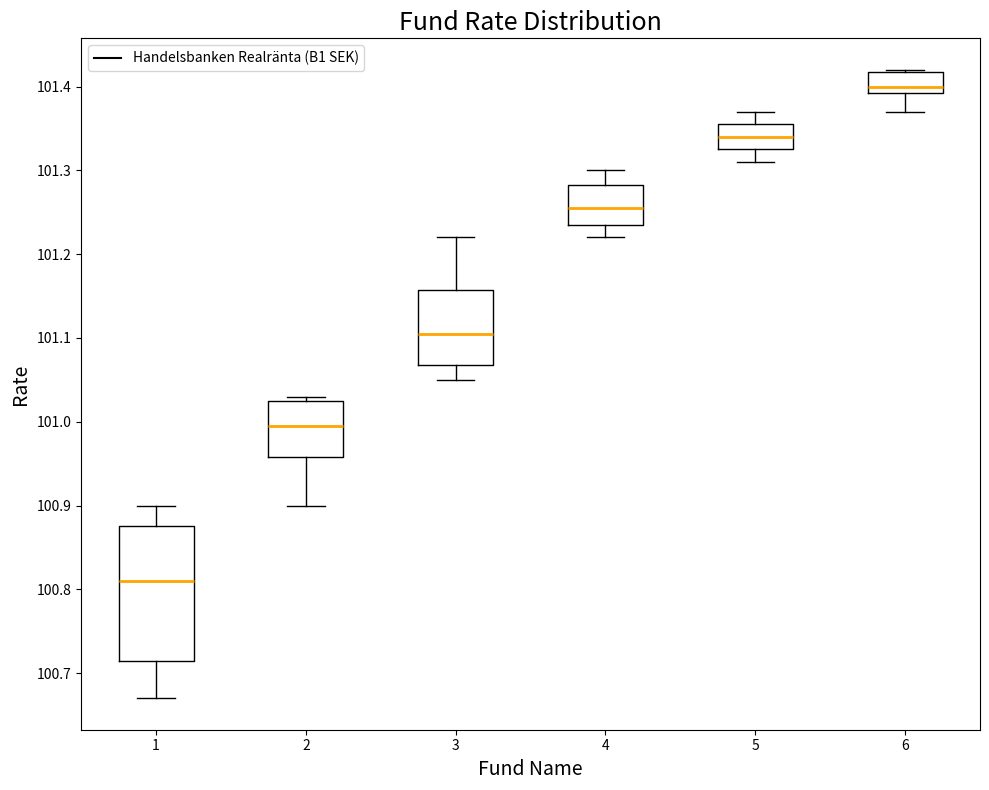

Reading left to right, transcribe this box plot: for each box, give where its median line is, the range the box spans, and where its two whiskers end, as read against the y-axis. The values are not printed on the chart, so give them approximately, as read against the axis.

1: median 100.81, box 100.72 to 100.88, whiskers 100.67 to 100.90
2: median 101.00, box 100.96 to 101.03, whiskers 100.90 to 101.03 (just above the box's upper edge)
3: median 101.11, box 101.07 to 101.16, whiskers 101.05 to 101.22
4: median 101.26, box 101.24 to 101.28, whiskers 101.22 to 101.30
5: median 101.34, box 101.33 to 101.36, whiskers 101.31 to 101.37
6: median 101.40, box 101.39 to 101.42, whiskers 101.37 to 101.42